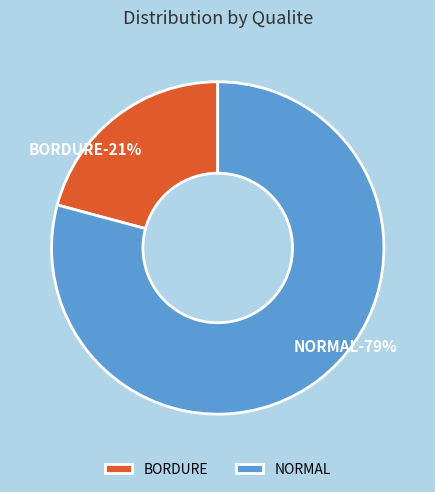

Rank the categories by value from lowest to highest.

BORDURE, NORMAL